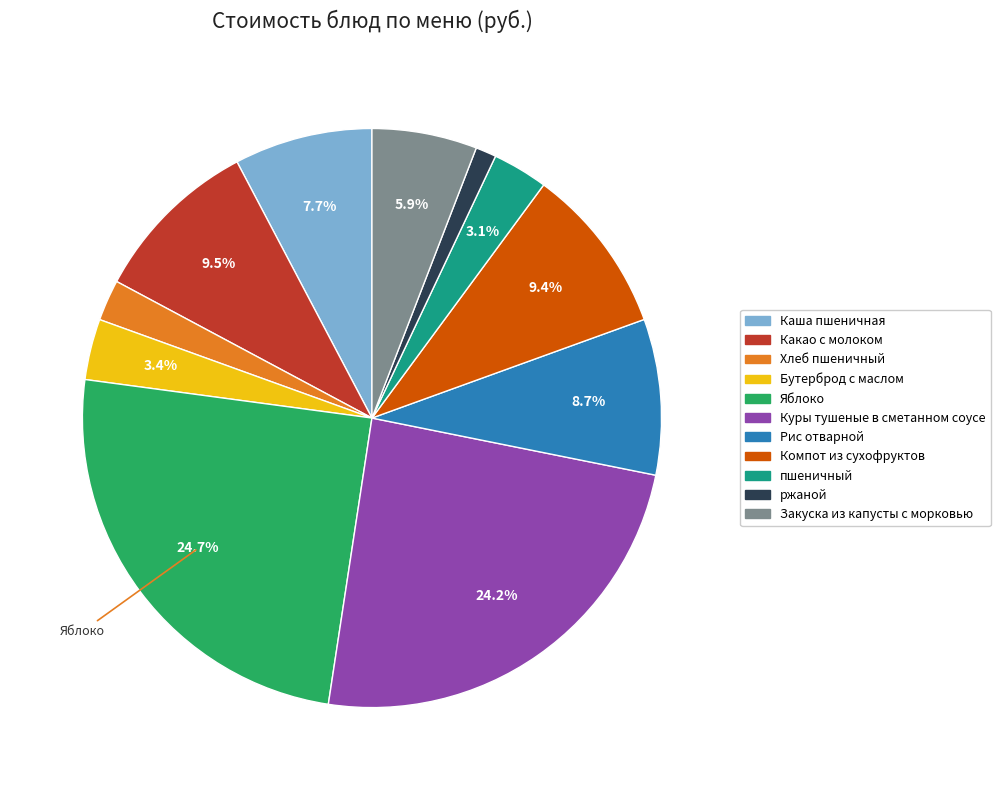

What portion of the pie excludes Куры тушеные в сметанном соусе?

75.8%